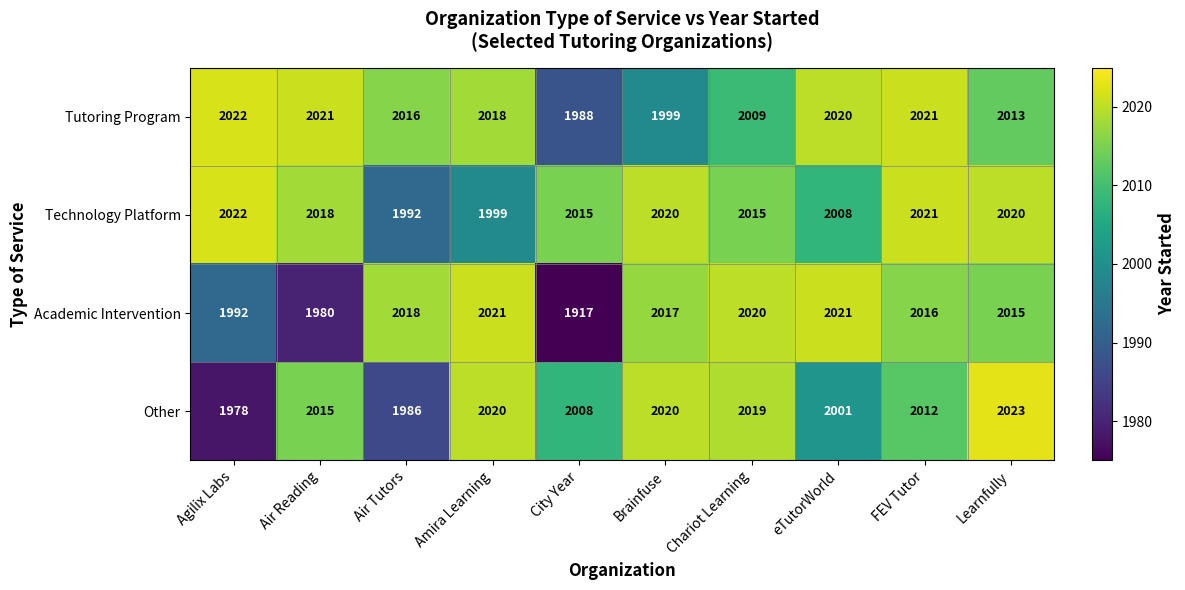

What is the spread (max minus min) of values at Learnfully?

10